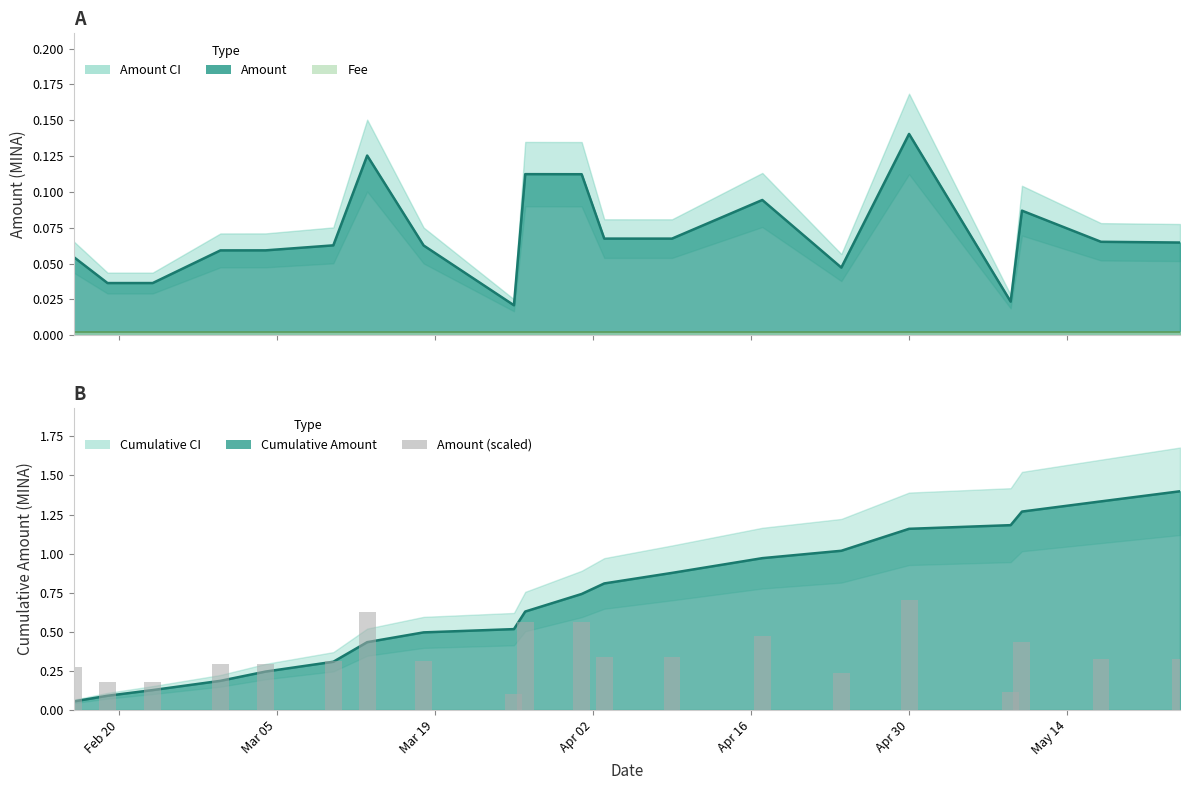

What is the minimum value shown in the chart?

0.1